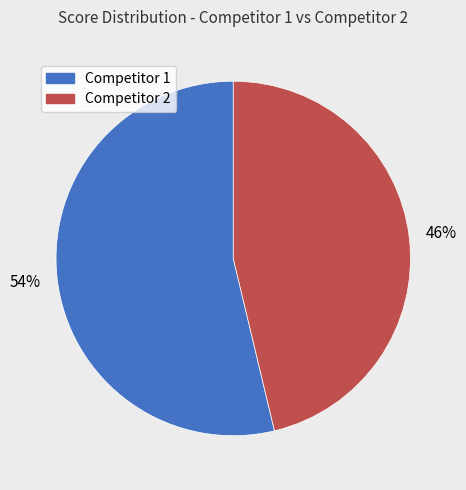

To the nearest percent, what is the average slice percentage?

50%